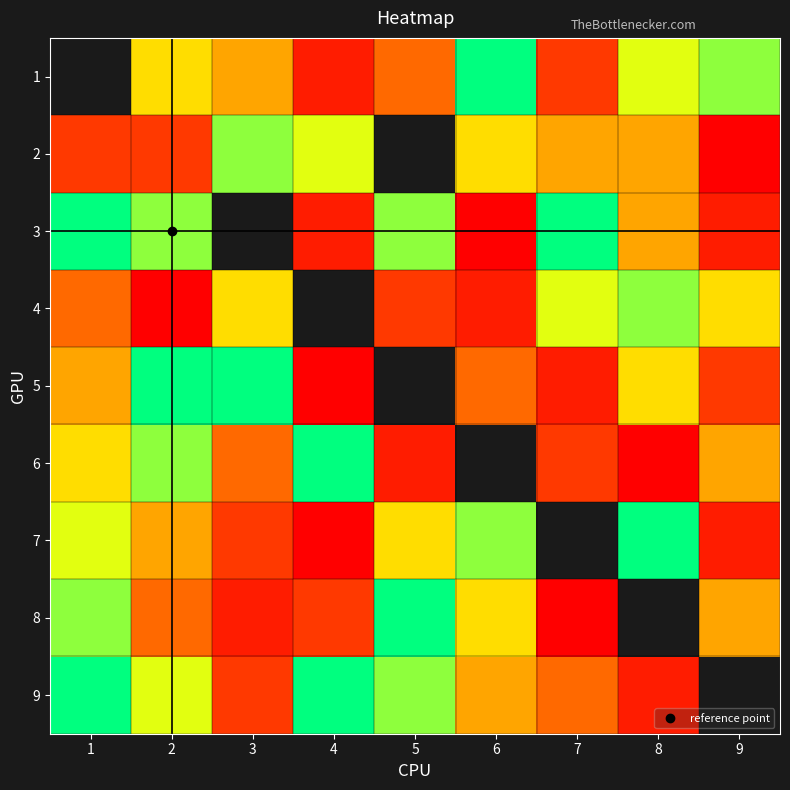

True or false: 3 has a value of 4.4 at 2.

False